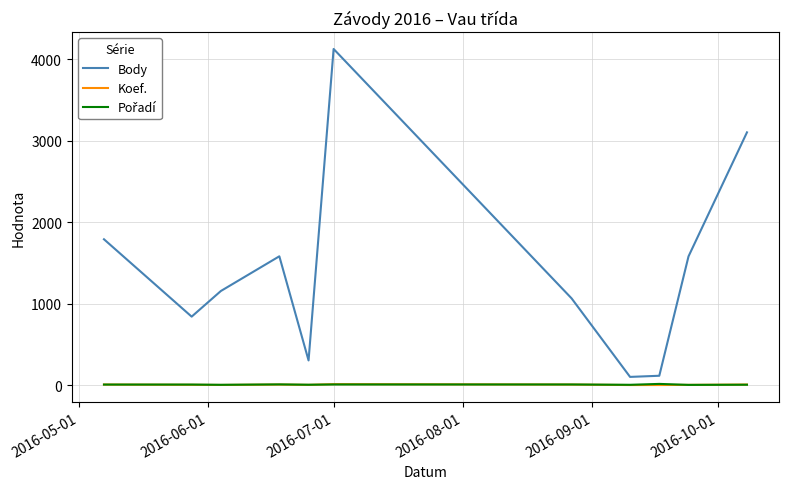

Which series has the largest total across all categories?

Body